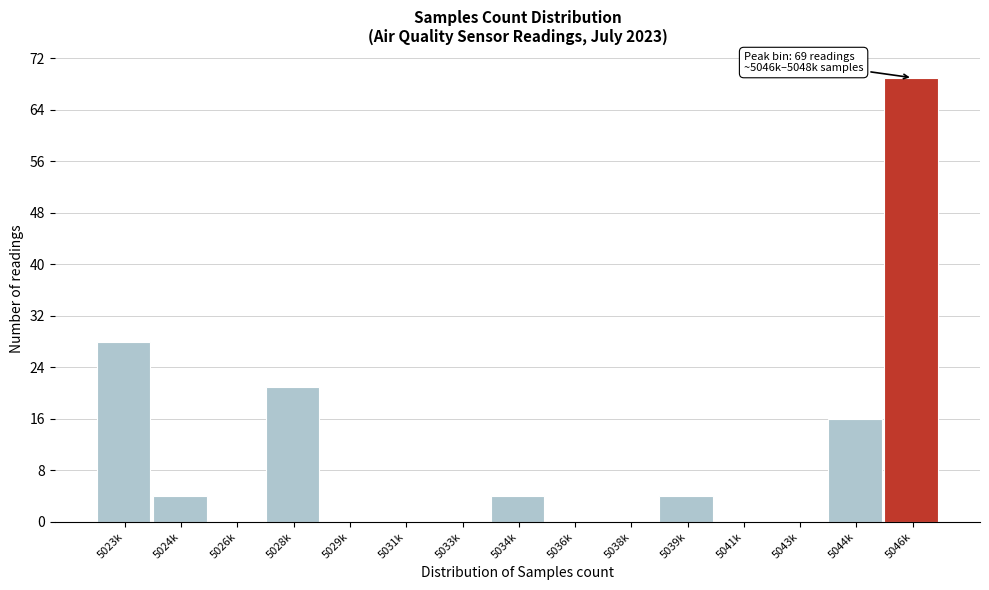

Reading left to right, transcribe all the data shown in this chart.

5023k=28	5024k=4	5026k=0	5028k=21	5029k=0	5031k=0	5033k=0	5034k=4	5036k=0	5038k=0	5039k=4	5041k=0	5043k=0	5044k=16	5046k=69